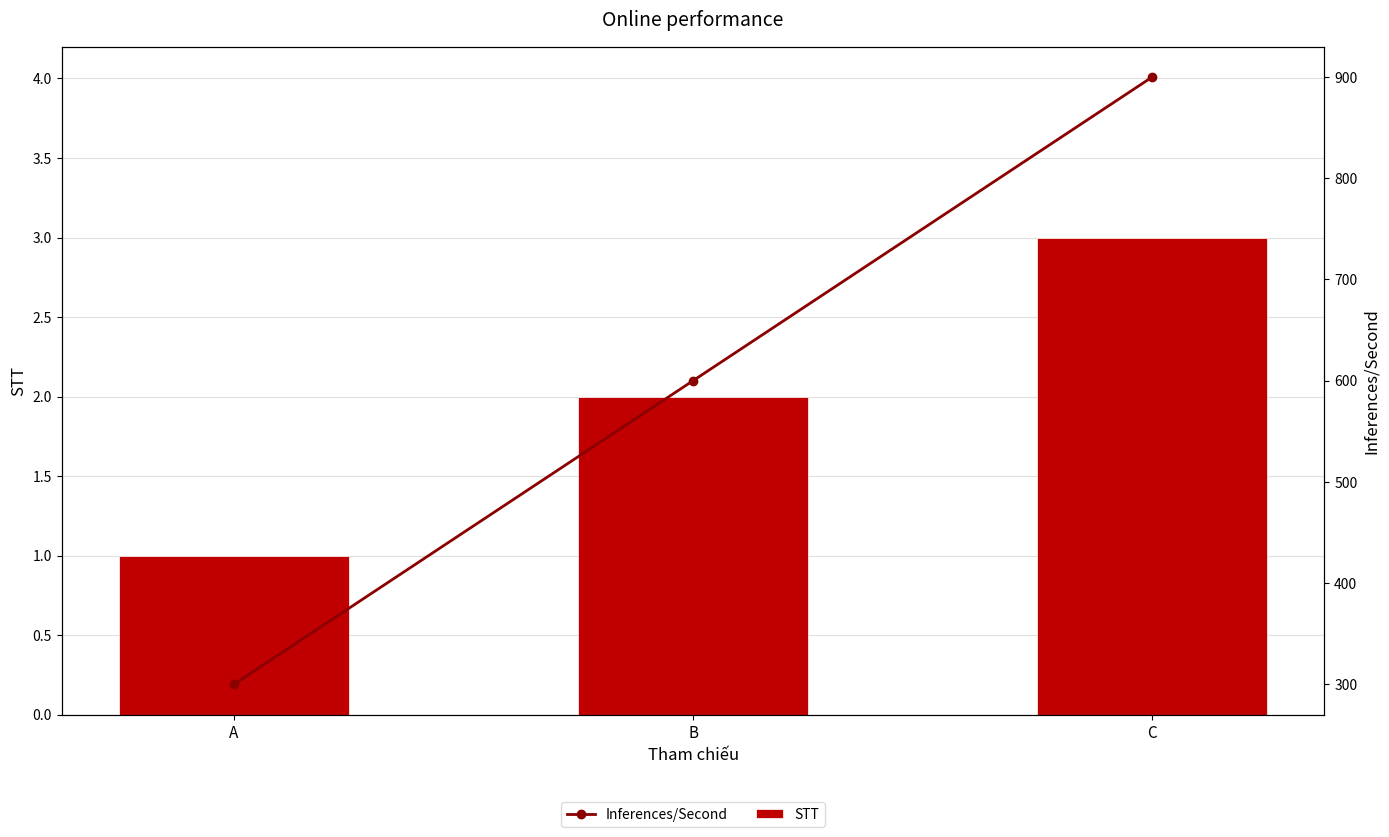

At which label is Inferences/Second closest to 600?

B